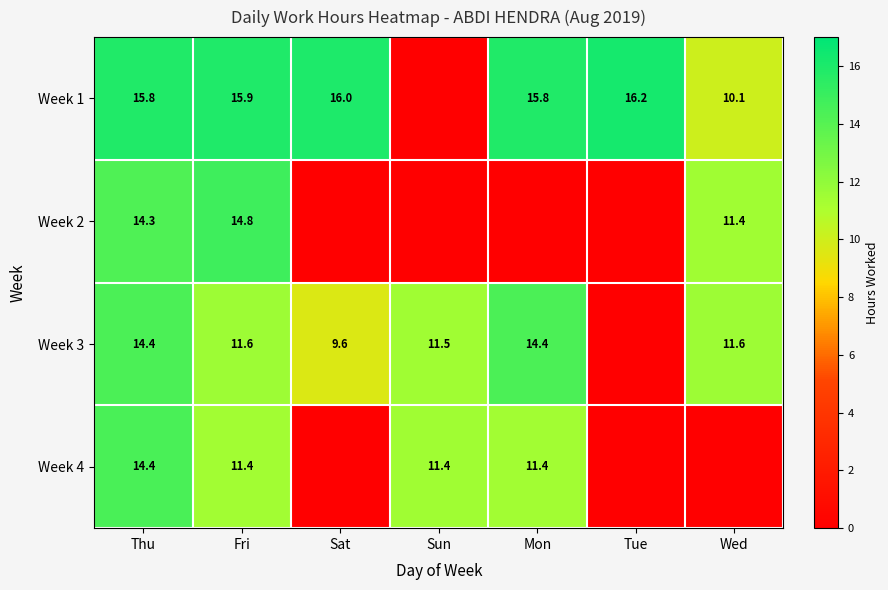

Is the value of Week 3 at Sun greater than the value of Week 1 at Mon?

No